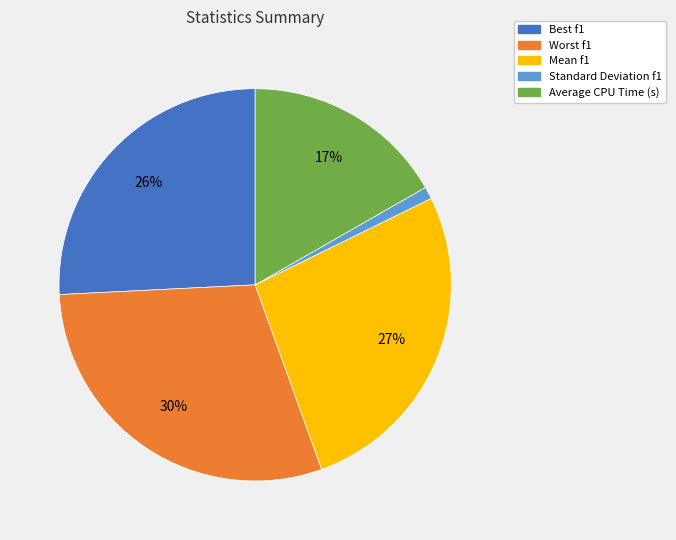

Does Best f1 account for over 50% of the chart?

No